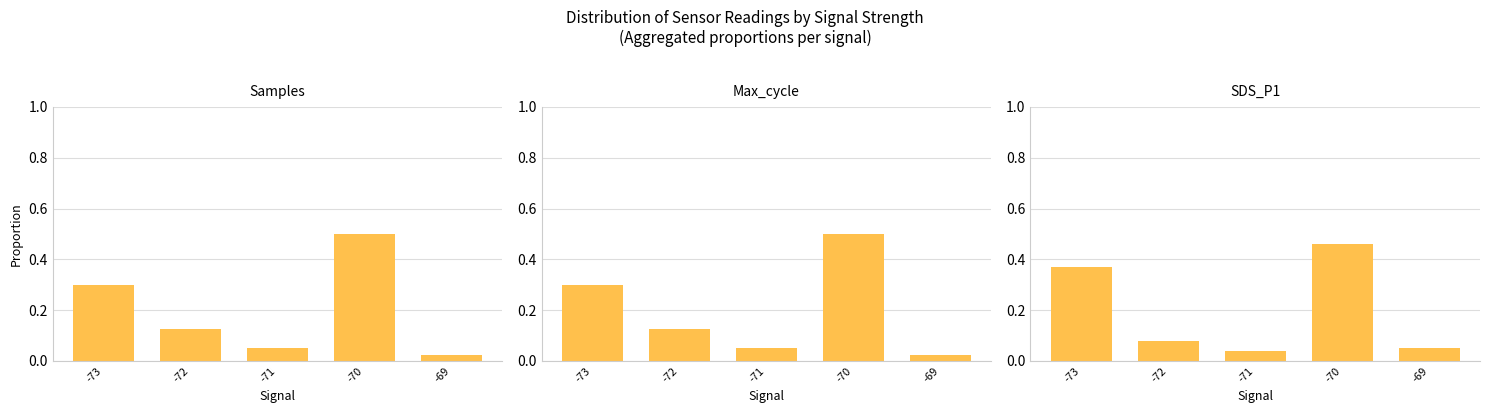

What is the difference between the maximum and minimum values in the Samples series?

0.5